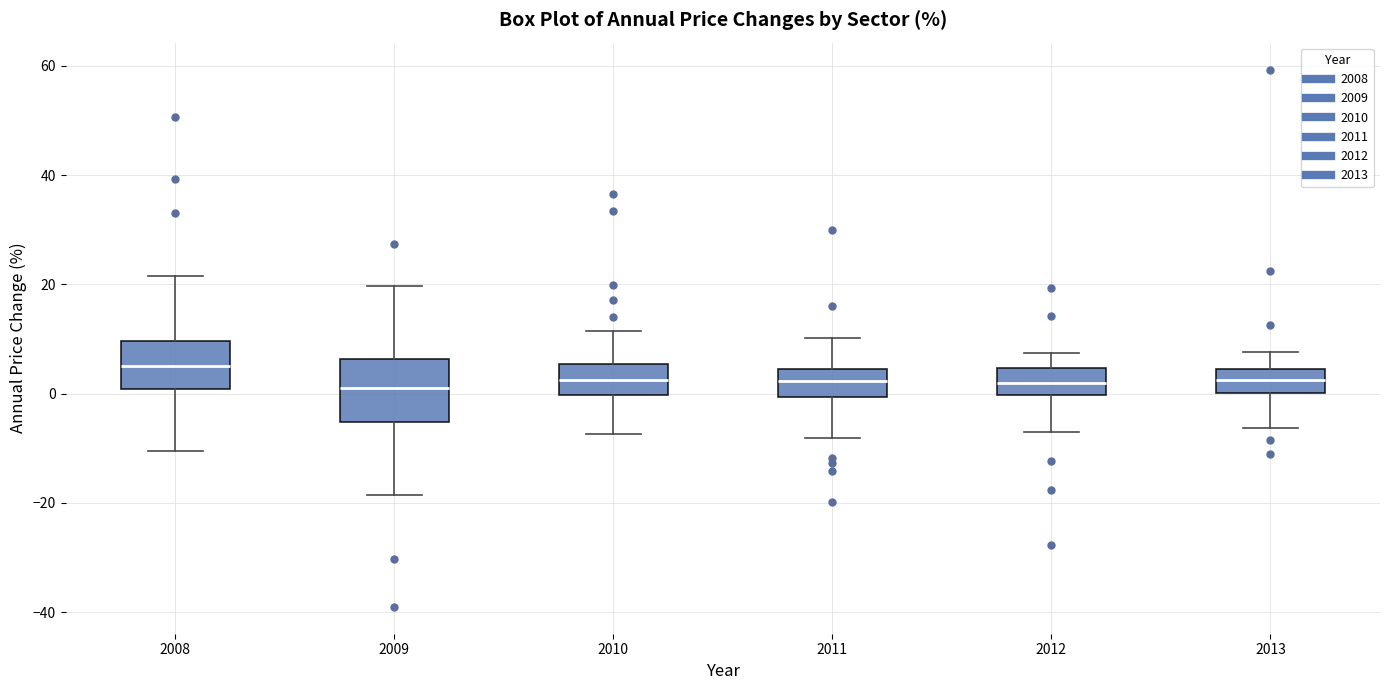

Where is the upper edge of the box at x = 2010 on the y-axis? The values are not printed on the chart, so give them approximately, as read against the axis.

6